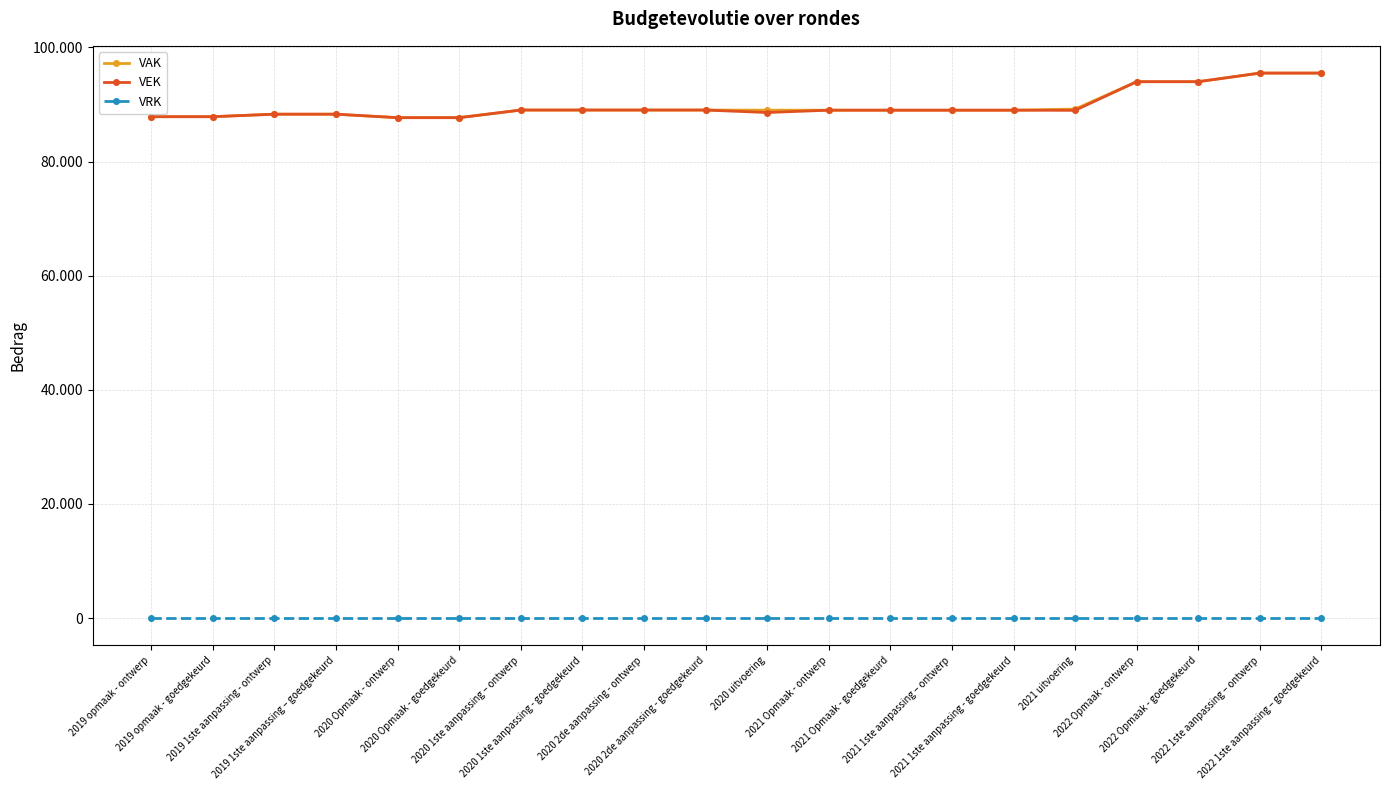

Reading right to left, transcribe all the data shown in this chart.

VAK: 95502	95502	93994	93994	89199	89000	89000	89000	89000	89002	89025	89025	89025	89025	87691	87691	88299	88299	87861	87861
VEK: 95502	95502	93994	93994	88973	89000	89000	89000	89000	88590	89025	89025	89025	89025	87691	87691	88299	88299	87861	87861
VRK: 0	0	0	0	0	0	0	0	0	0	0	0	0	0	0	0	0	0	0	0